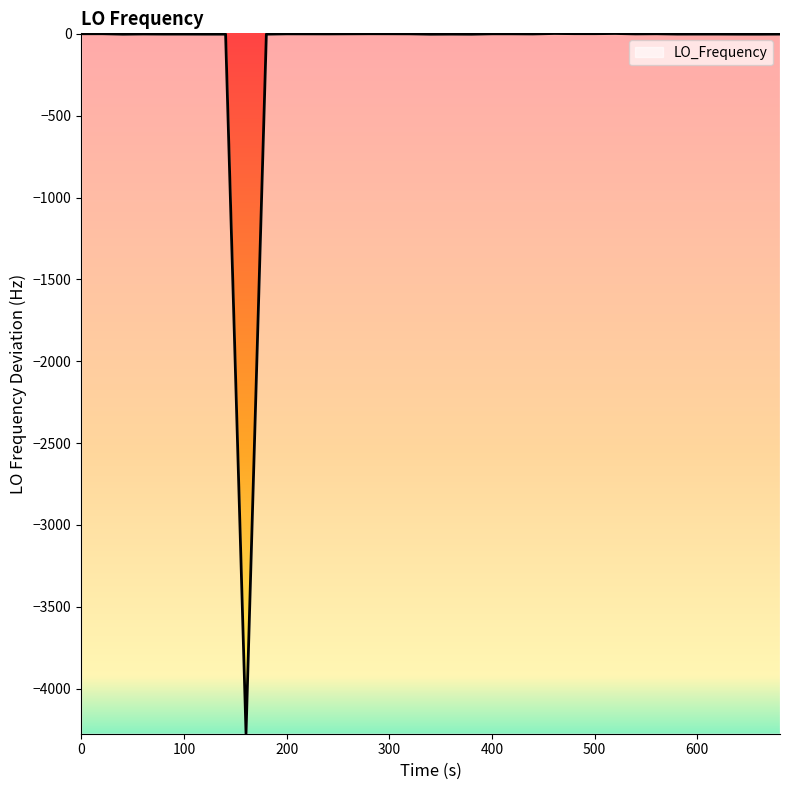

True or false: the data has more than 1 interior local peaks.

True